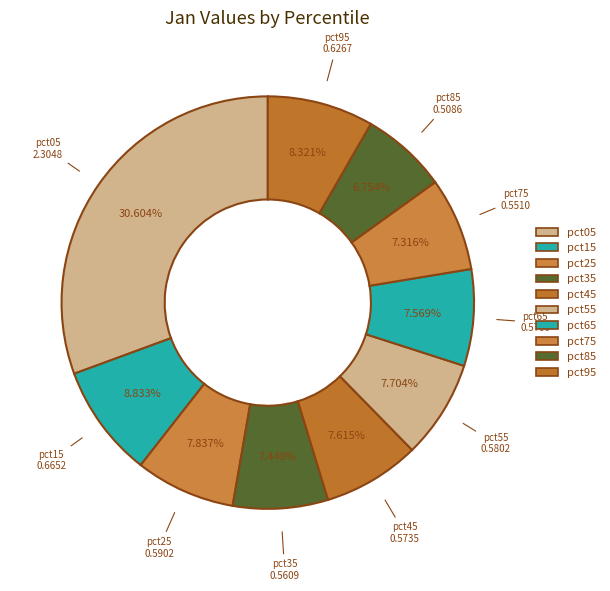

How many segments does this pie chart have?

10